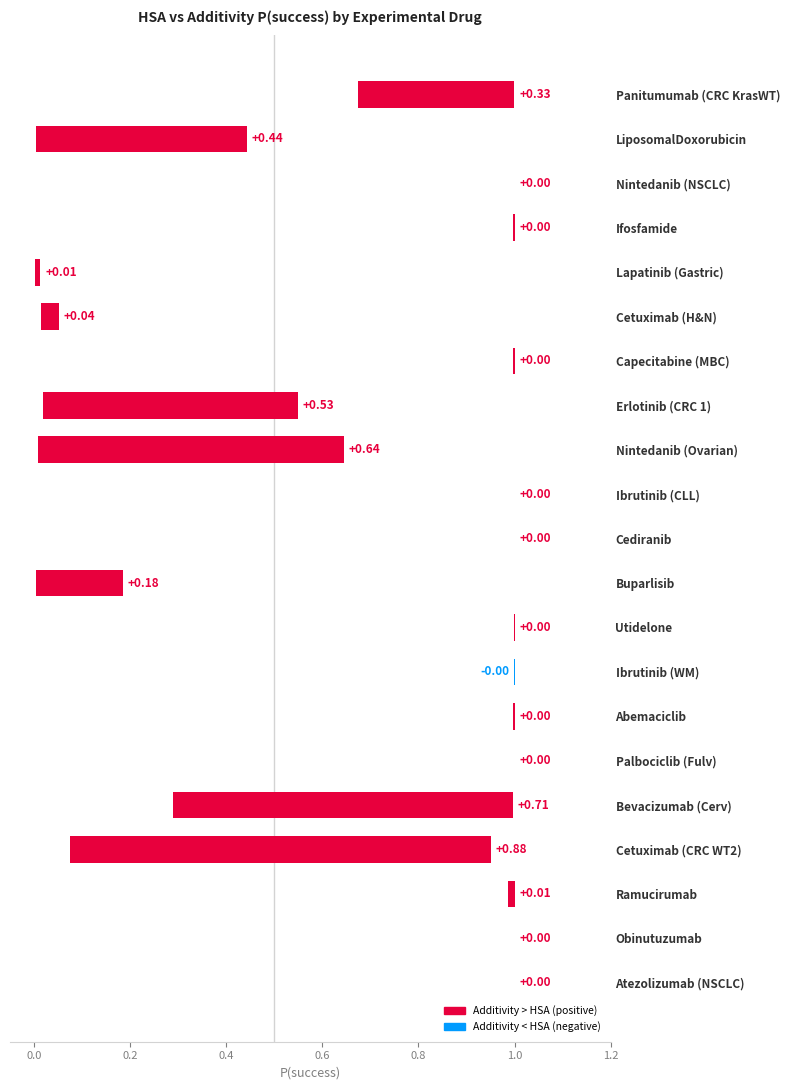

What is the difference between the values at Cetuximab (CRC WT2) and Lapatinib (Gastric)?

0.9